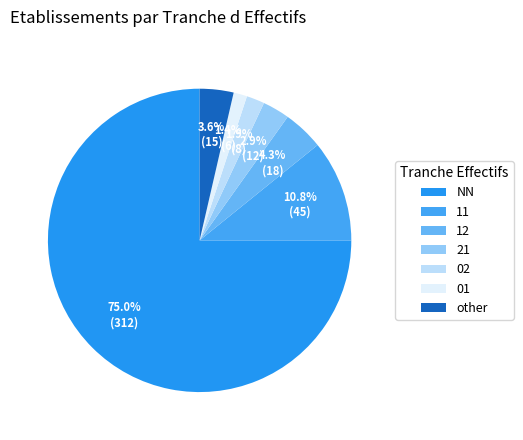

Does NN account for over 50% of the chart?

Yes